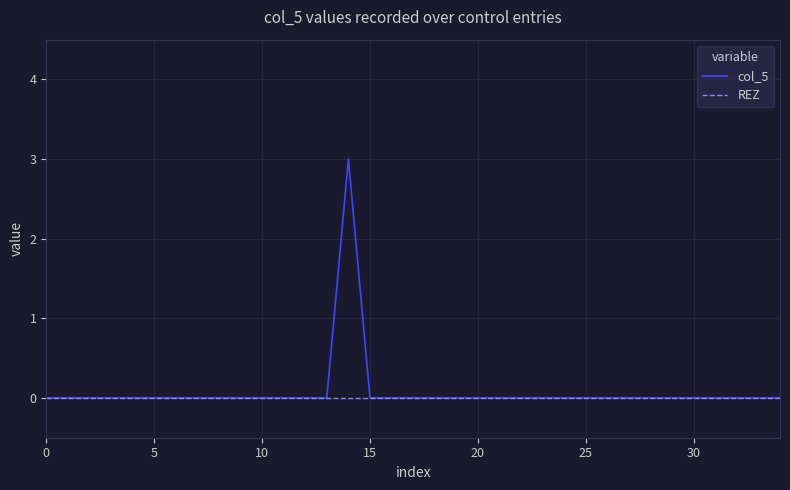

Which series has the largest range (max minus min)?

col_5